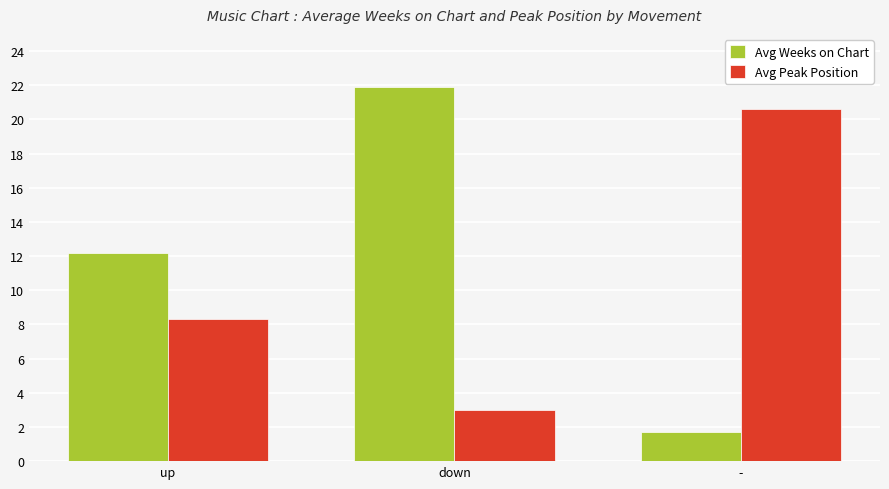

What is the label of the 2nd bar from the left?

down